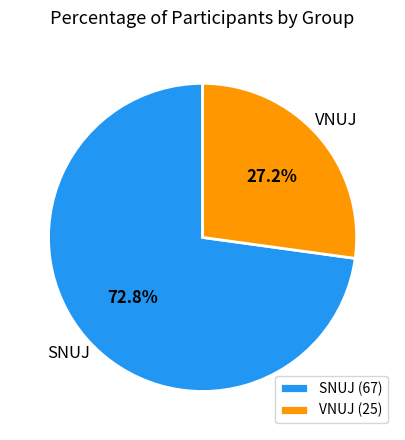

To the nearest percent, what is the average slice percentage?

50%